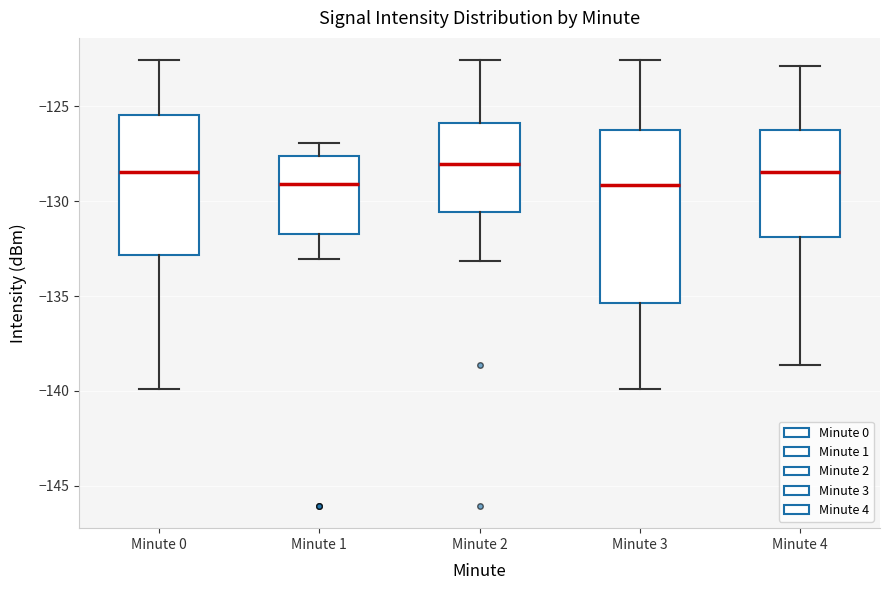

Reading left to right, read every box against the y-axis: the position of its median line, the range the box covers, and the ends of its whiskers. The values are not printed on the chart, so give them approximately, as read against the axis.

Minute 0: median -128.5, box -133.0 to -125.5, whiskers -140.0 to -122.5
Minute 1: median -129.0, box -131.5 to -127.5, whiskers -133.0 to -127.0
Minute 2: median -128.0, box -130.5 to -126.0, whiskers -133.0 to -122.5
Minute 3: median -129.0, box -135.5 to -126.0, whiskers -140.0 to -122.5
Minute 4: median -128.5, box -132.0 to -126.0, whiskers -138.5 to -123.0